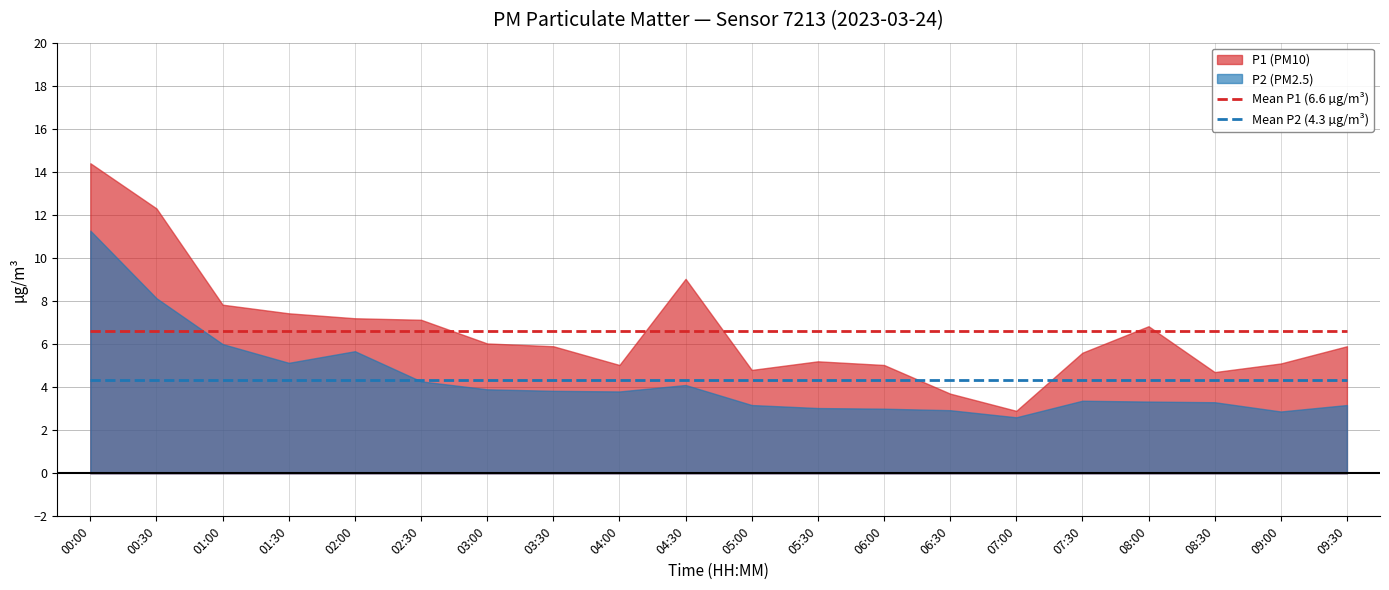

Is the value of Mean P2 (4.3 µg/m³) at 07:00 greater than the value of Mean P1 (6.6 µg/m³) at 06:00?

No